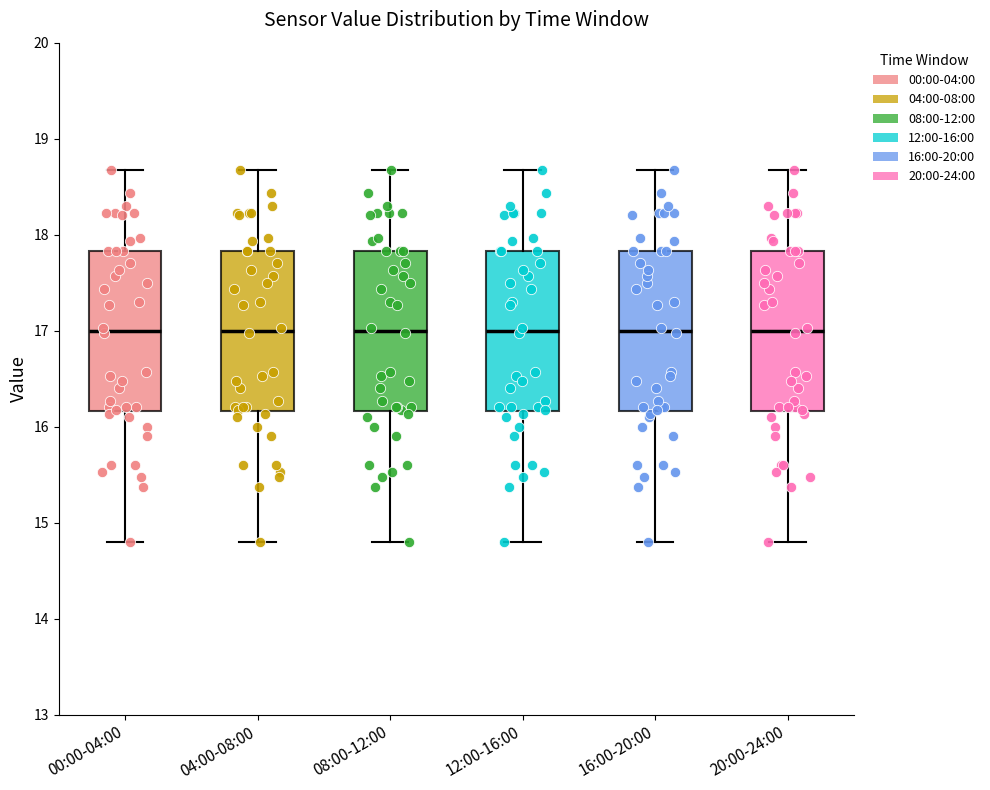

Where is the upper edge of the box for 16:00-20:00 on the y-axis? The values are not printed on the chart, so give them approximately, as read against the axis.

17.8